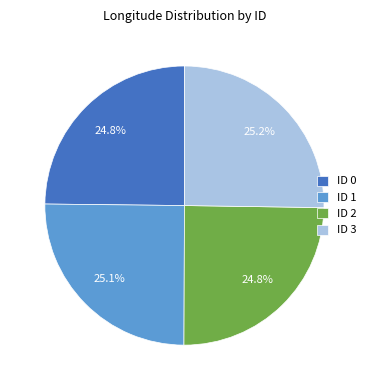

How many segments does this pie chart have?

4